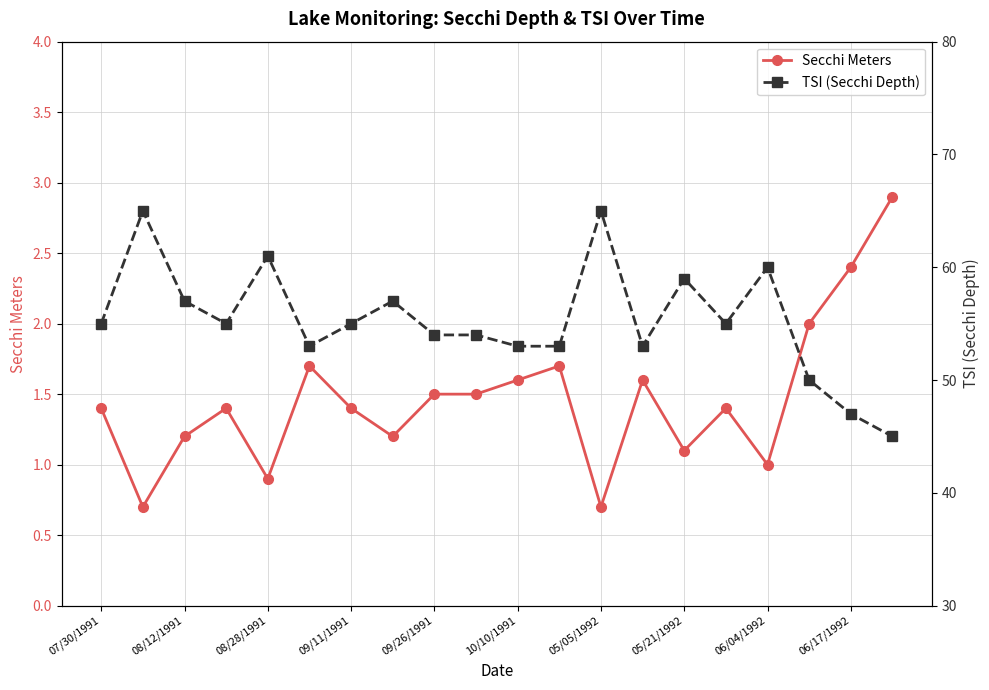

True or false: Secchi Meters has more than 1 interior local peaks.

True